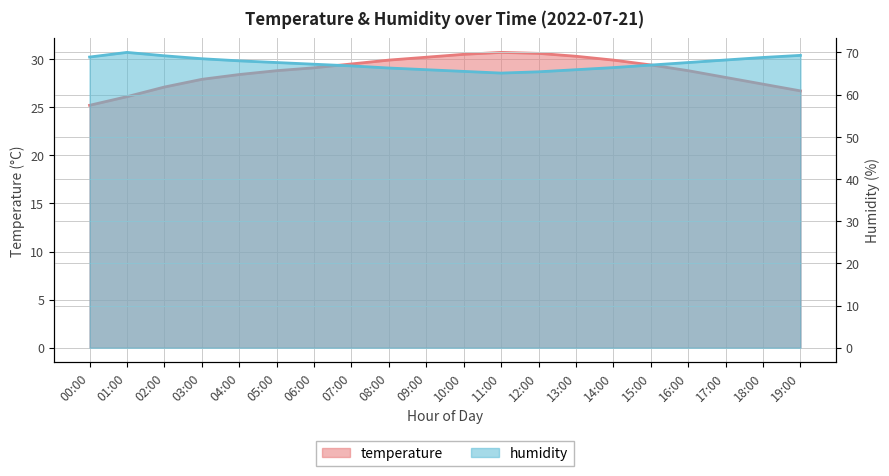

Where is humidity nearest to the value 67?

15:00